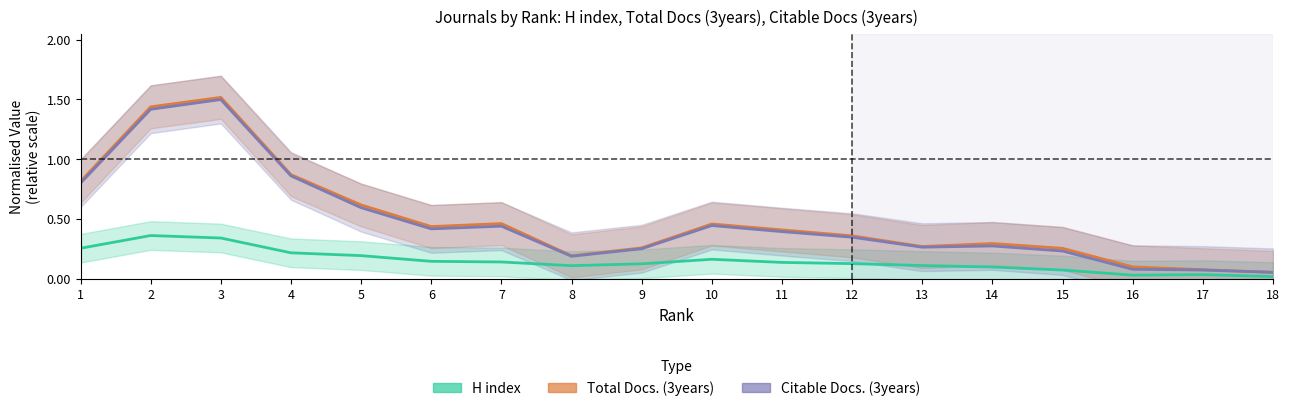

What is the total value across all series at 16?

0.2